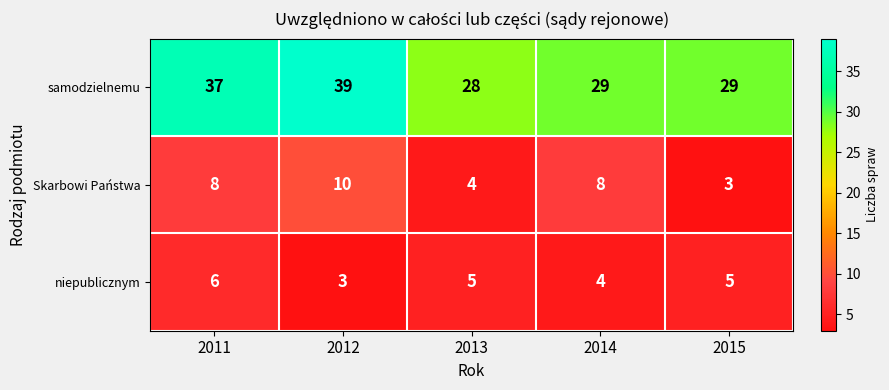

What is the smallest value displayed?

3